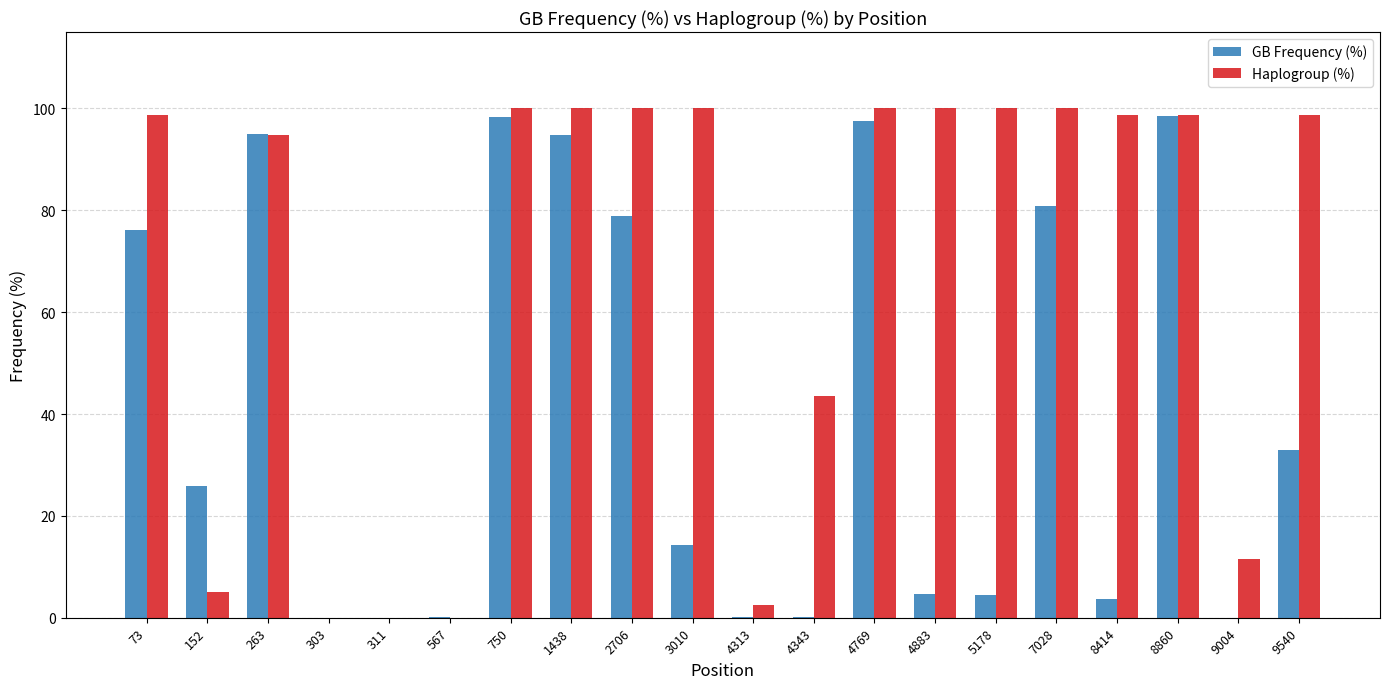

What is the maximum value shown in the chart?

100.0